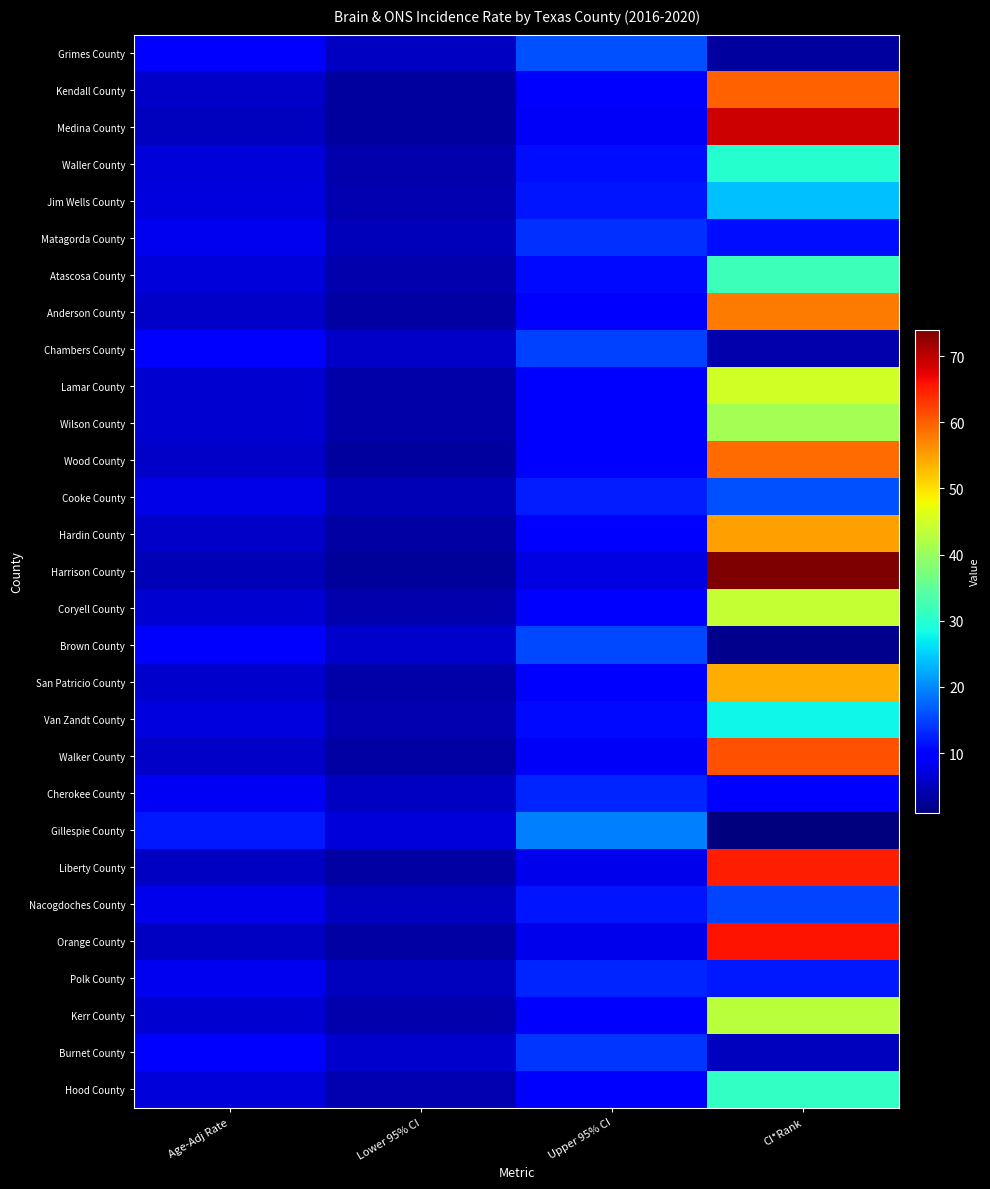

Reading right to left, extract all data points from this chart.

Grimes County: CI*Rank=3.0	Upper 95% CI=16.0	Lower 95% CI=5.4	Age-Adj Rate=9.6
Kendall County: CI*Rank=60.0	Upper 95% CI=9.6	Lower 95% CI=3.2	Age-Adj Rate=5.7
Medina County: CI*Rank=69.0	Upper 95% CI=8.7	Lower 95% CI=3.0	Age-Adj Rate=5.2
Waller County: CI*Rank=30.0	Upper 95% CI=11.2	Lower 95% CI=3.9	Age-Adj Rate=6.9
Jim Wells County: CI*Rank=24.0	Upper 95% CI=11.7	Lower 95% CI=4.2	Age-Adj Rate=7.2
Matagorda County: CI*Rank=11.0	Upper 95% CI=13.7	Lower 95% CI=4.8	Age-Adj Rate=8.4
Atascosa County: CI*Rank=32.0	Upper 95% CI=10.9	Lower 95% CI=4.0	Age-Adj Rate=6.9
Anderson County: CI*Rank=58.0	Upper 95% CI=9.2	Lower 95% CI=3.4	Age-Adj Rate=5.8
Chambers County: CI*Rank=4.0	Upper 95% CI=14.8	Lower 95% CI=5.6	Age-Adj Rate=9.4
Lamar County: CI*Rank=45.0	Upper 95% CI=10.1	Lower 95% CI=3.8	Age-Adj Rate=6.3
Wilson County: CI*Rank=41.0	Upper 95% CI=10.3	Lower 95% CI=3.8	Age-Adj Rate=6.4
Wood County: CI*Rank=59.0	Upper 95% CI=9.6	Lower 95% CI=3.2	Age-Adj Rate=5.7
Cooke County: CI*Rank=16.0	Upper 95% CI=12.4	Lower 95% CI=4.7	Age-Adj Rate=7.8
Hardin County: CI*Rank=55.0	Upper 95% CI=9.2	Lower 95% CI=3.5	Age-Adj Rate=5.8
Harrison County: CI*Rank=74.0	Upper 95% CI=7.4	Lower 95% CI=2.8	Age-Adj Rate=4.7
Coryell County: CI*Rank=44.0	Upper 95% CI=9.8	Lower 95% CI=3.9	Age-Adj Rate=6.4
Brown County: CI*Rank=2.0	Upper 95% CI=15.5	Lower 95% CI=6.1	Age-Adj Rate=10.0
San Patricio County: CI*Rank=54.0	Upper 95% CI=9.0	Lower 95% CI=3.6	Age-Adj Rate=5.9
Van Zandt County: CI*Rank=28.0	Upper 95% CI=10.8	Lower 95% CI=4.2	Age-Adj Rate=7.0
Walker County: CI*Rank=61.0	Upper 95% CI=8.8	Lower 95% CI=3.5	Age-Adj Rate=5.7
Cherokee County: CI*Rank=9.0	Upper 95% CI=12.9	Lower 95% CI=5.3	Age-Adj Rate=8.5
Gillespie County: CI*Rank=1.0	Upper 95% CI=19.5	Lower 95% CI=6.9	Age-Adj Rate=12.0
Liberty County: CI*Rank=65.0	Upper 95% CI=8.1	Lower 95% CI=3.5	Age-Adj Rate=5.5
Nacogdoches County: CI*Rank=15.0	Upper 95% CI=11.8	Lower 95% CI=5.0	Age-Adj Rate=7.9
Orange County: CI*Rank=66.0	Upper 95% CI=8.1	Lower 95% CI=3.5	Age-Adj Rate=5.5
Polk County: CI*Rank=12.0	Upper 95% CI=12.7	Lower 95% CI=5.2	Age-Adj Rate=8.3
Kerr County: CI*Rank=43.0	Upper 95% CI=9.8	Lower 95% CI=4.1	Age-Adj Rate=6.4
Burnet County: CI*Rank=5.0	Upper 95% CI=13.9	Lower 95% CI=6.0	Age-Adj Rate=9.3
Hood County: CI*Rank=31.0	Upper 95% CI=10.3	Lower 95% CI=4.4	Age-Adj Rate=6.9